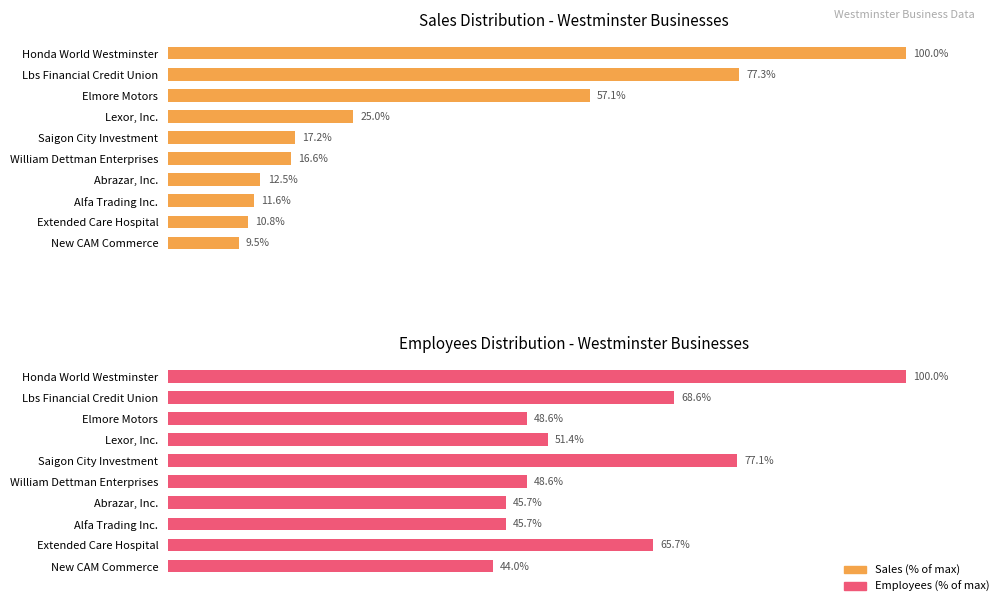

What is the value of the Employees (% of max) bar at the 3rd from the left?

48.6